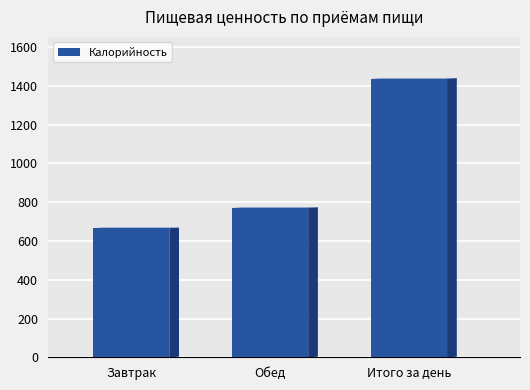

Reading left to right, extract all data points from this chart.

Завтрак=666.3	Обед=771.0	Итого за день=1437.3